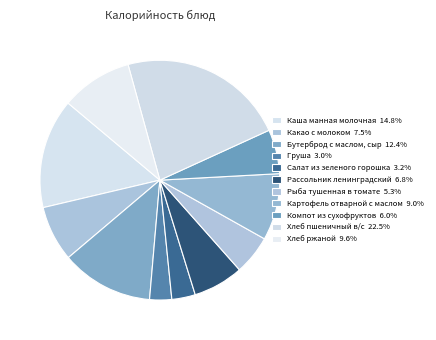

Which category has the smallest portion of the pie?

Груша